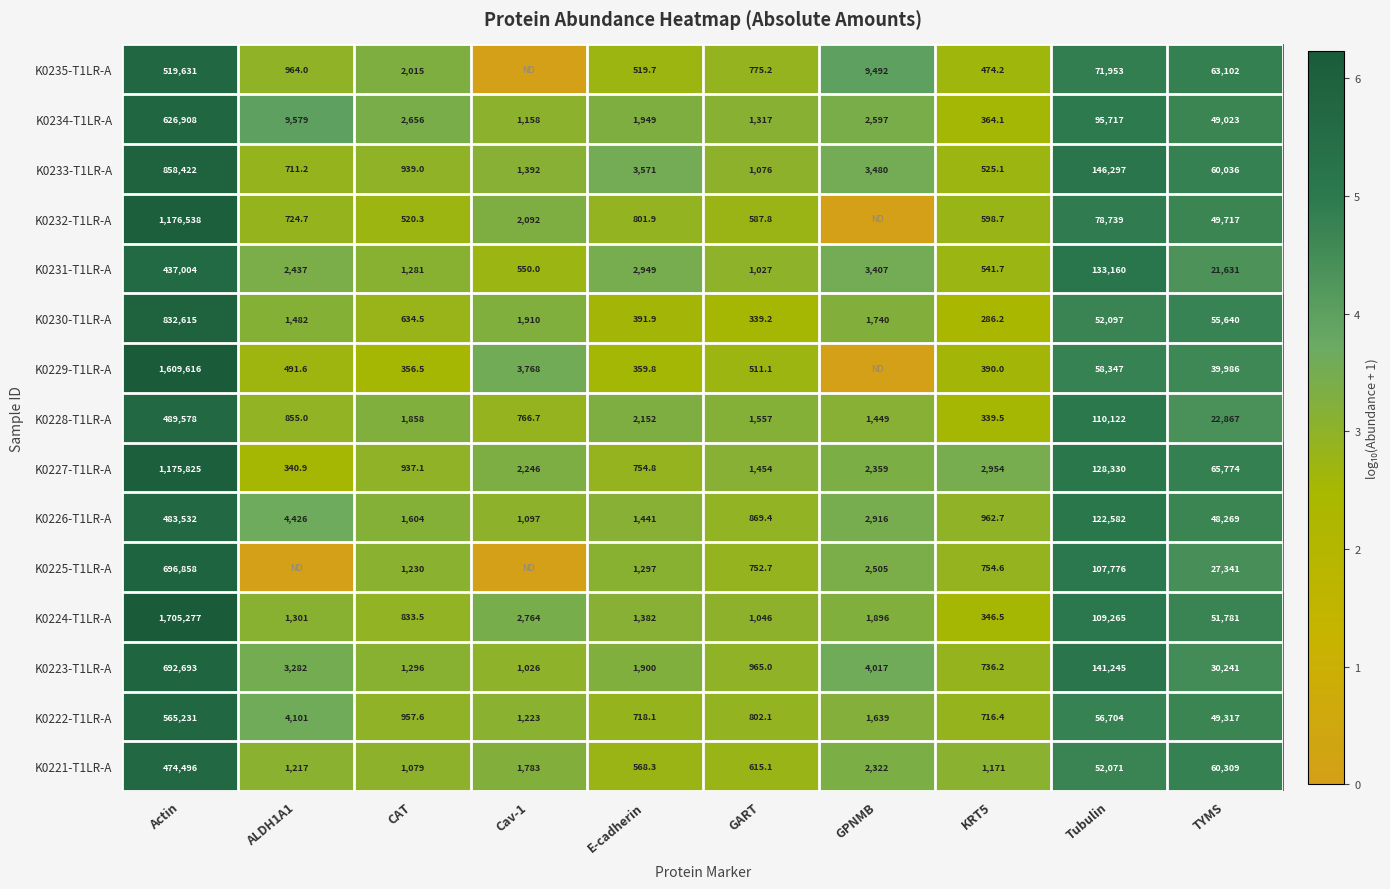

At which category is the sum across all series the highest?

Actin